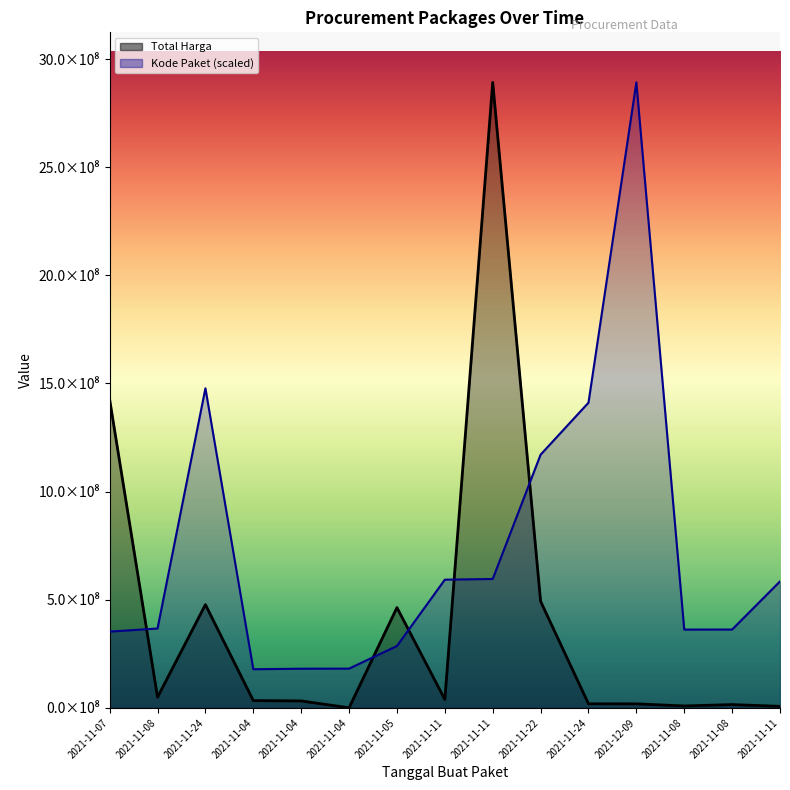

How many interior local peaks does the Total Harga series have?

4